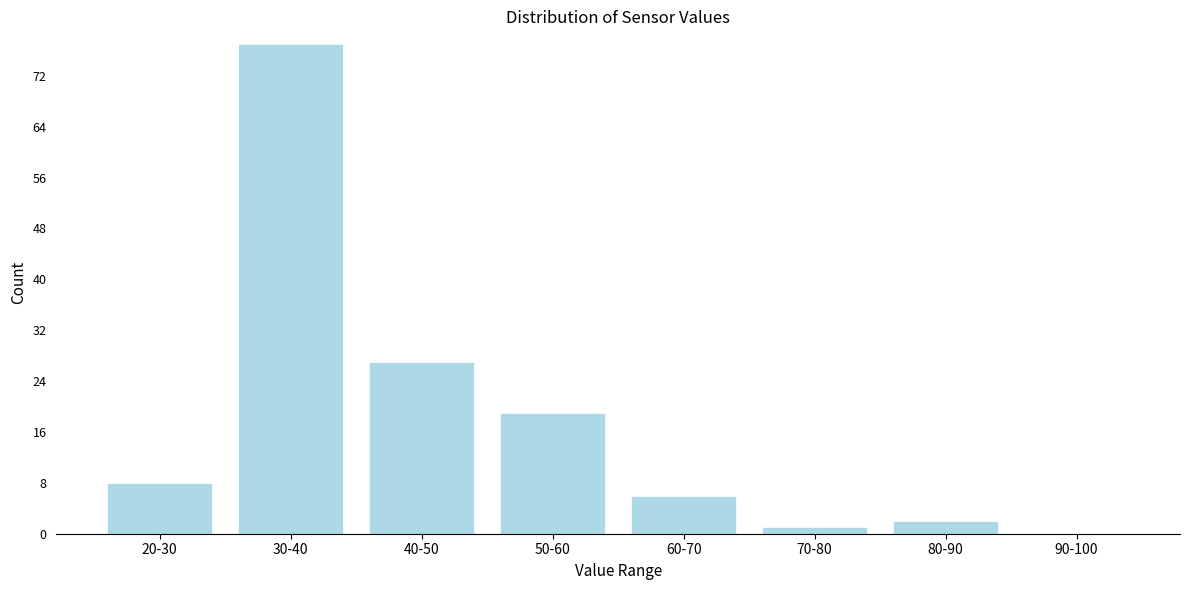

Reading left to right, what are all the values shown in this chart?

20-30=8	30-40=77	40-50=27	50-60=19	60-70=6	70-80=1	80-90=2	90-100=0